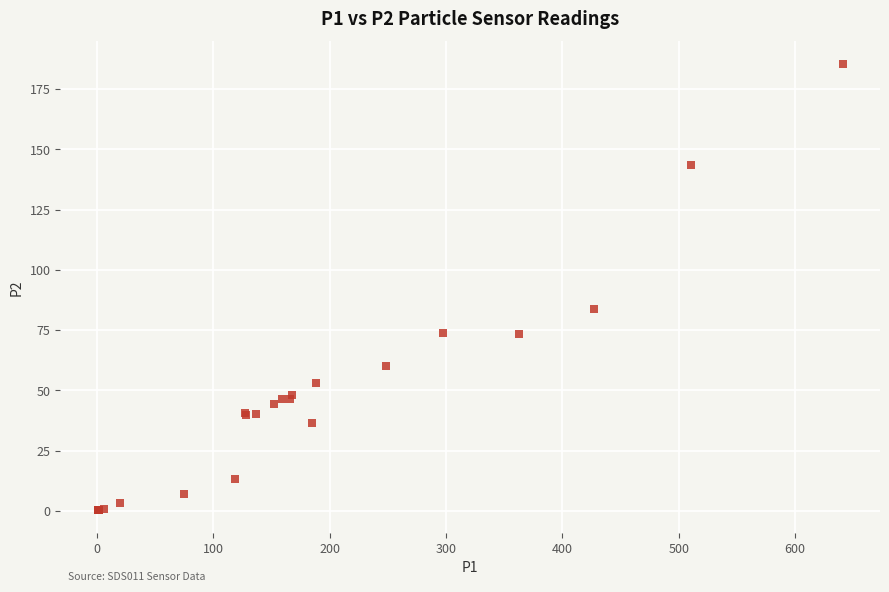

What Y value in the scatter plot is closest to 92?

83.7